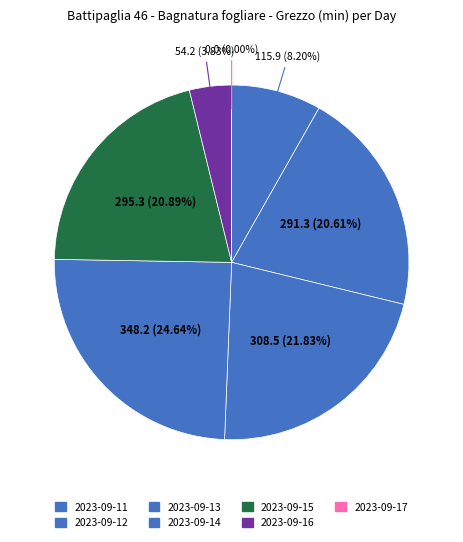

How many segments does this pie chart have?

7